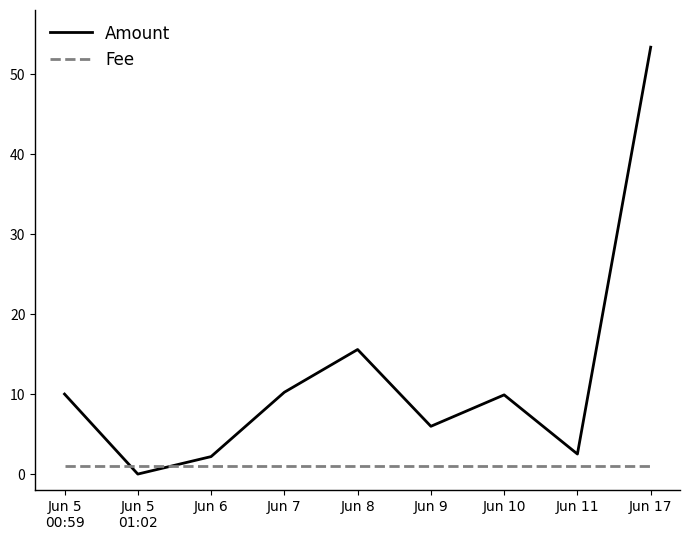

The Fee series shows 1.0 at Jun 9. True or false?

True